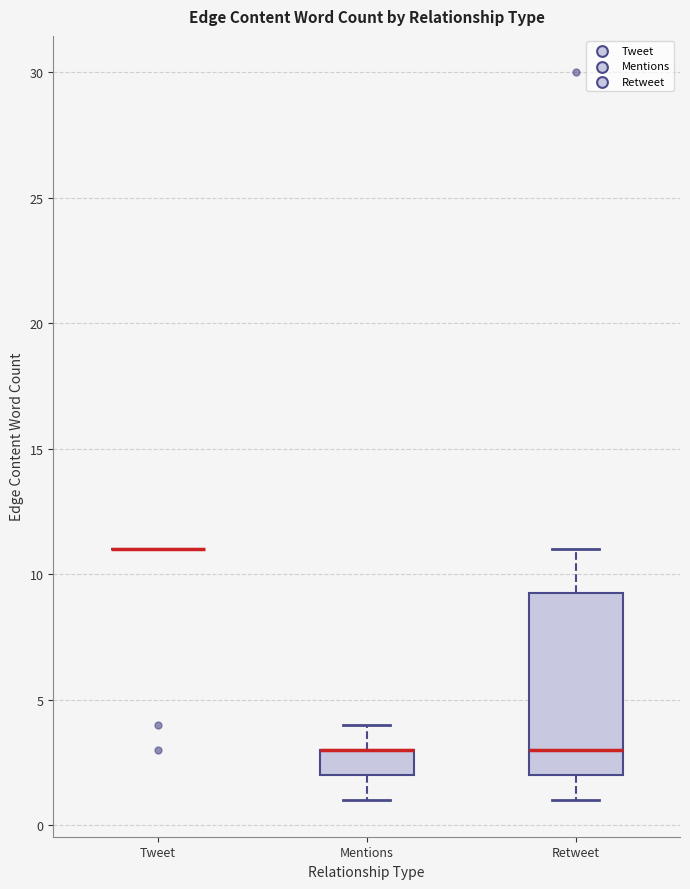

Where does the lower whisker of the box for Retweet end on the y-axis? The values are not printed on the chart, so give them approximately, as read against the axis.

1.0